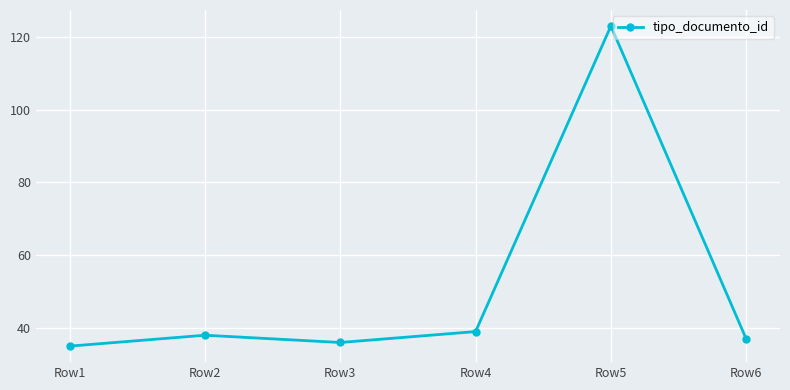

How many points are lower than both their immediate neighbors (excluding endpoints)?

1